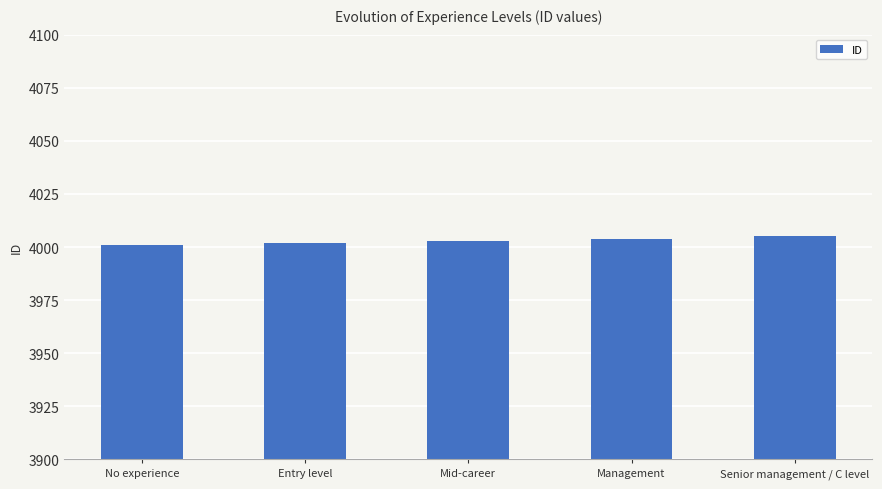

What is the greatest value displayed?

4005